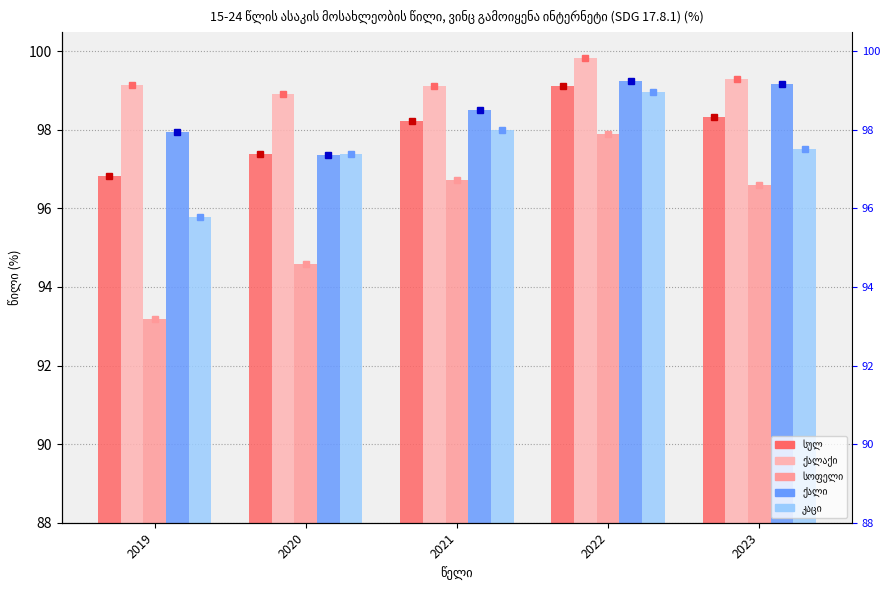

Which category has the highest value across all series?

2022